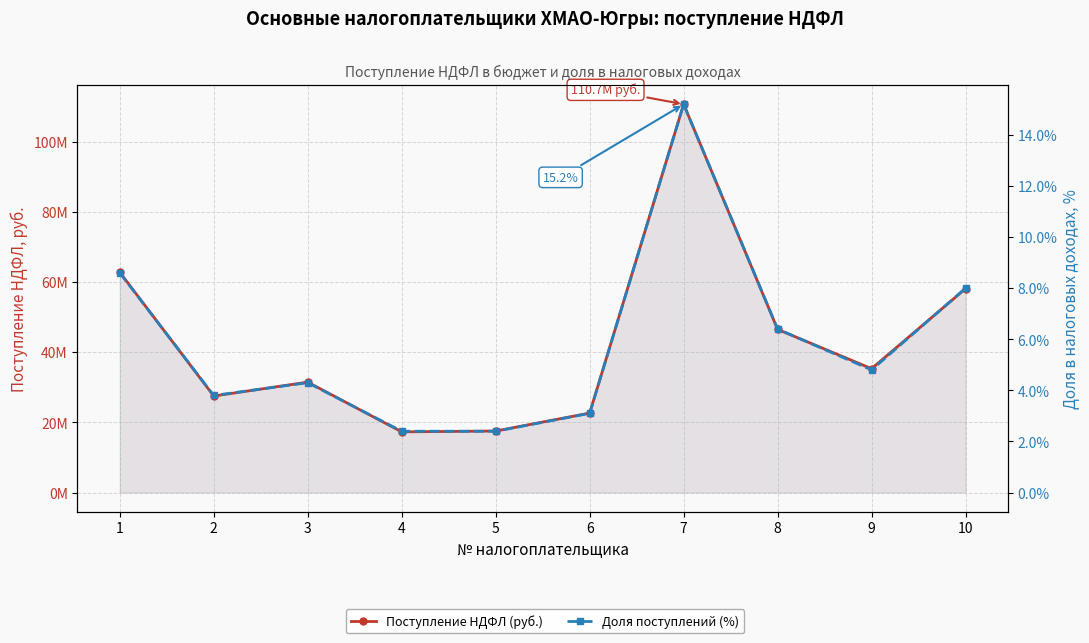

Which series has the largest total across all categories?

Поступление НДФЛ (руб.)